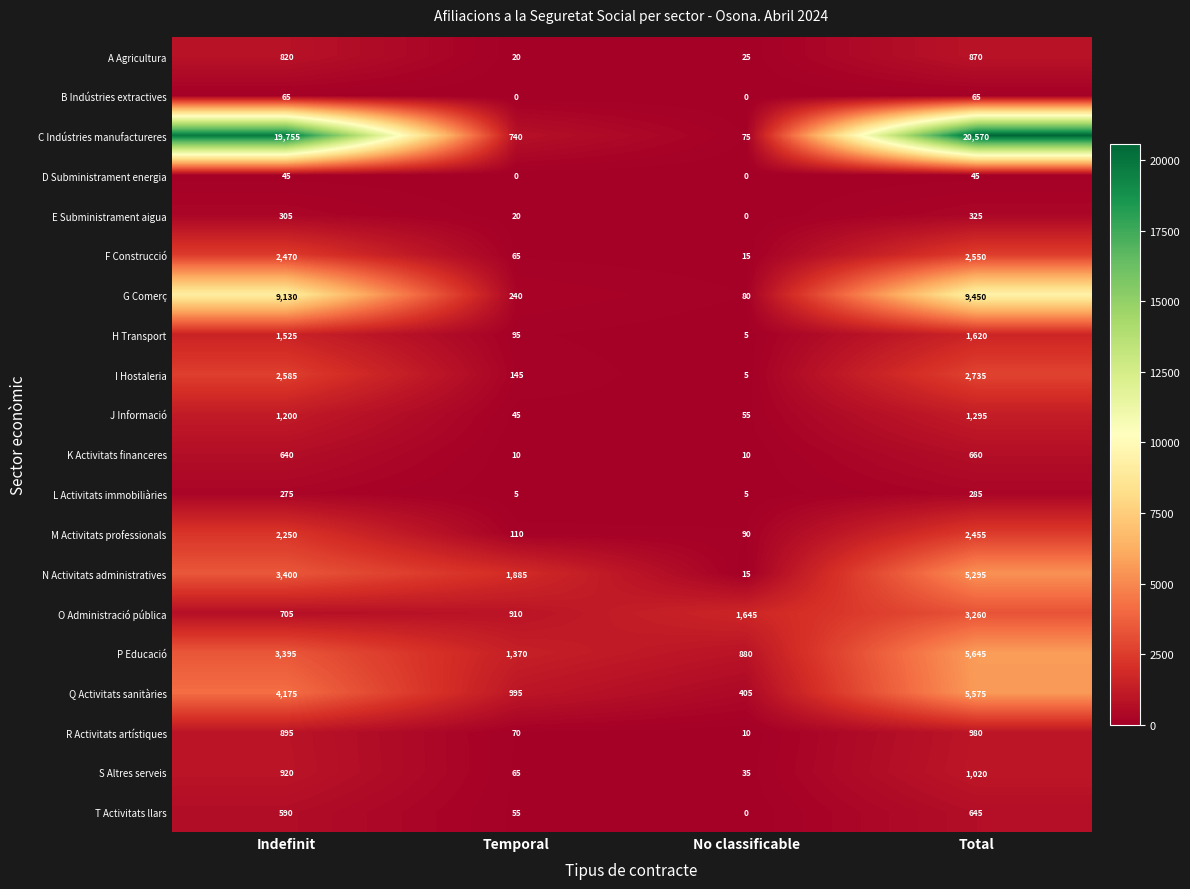

At which category is the sum across all series the highest?

Total